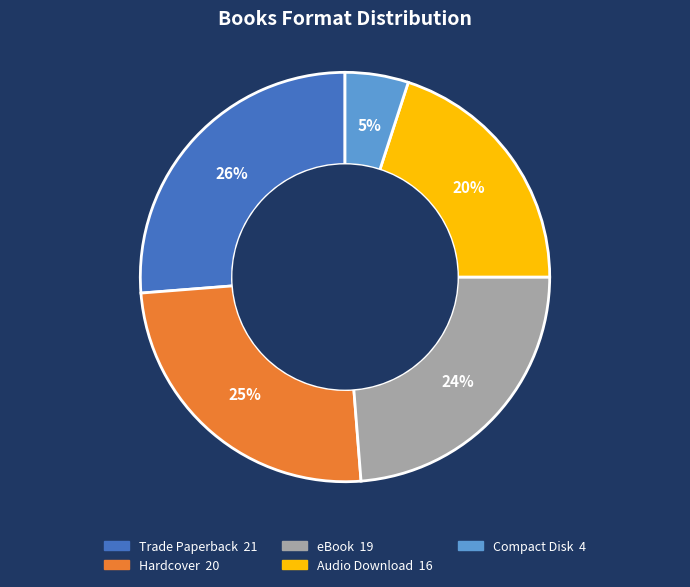

Approximately how many times larger is the value at Audio Download compared to eBook?

0.8